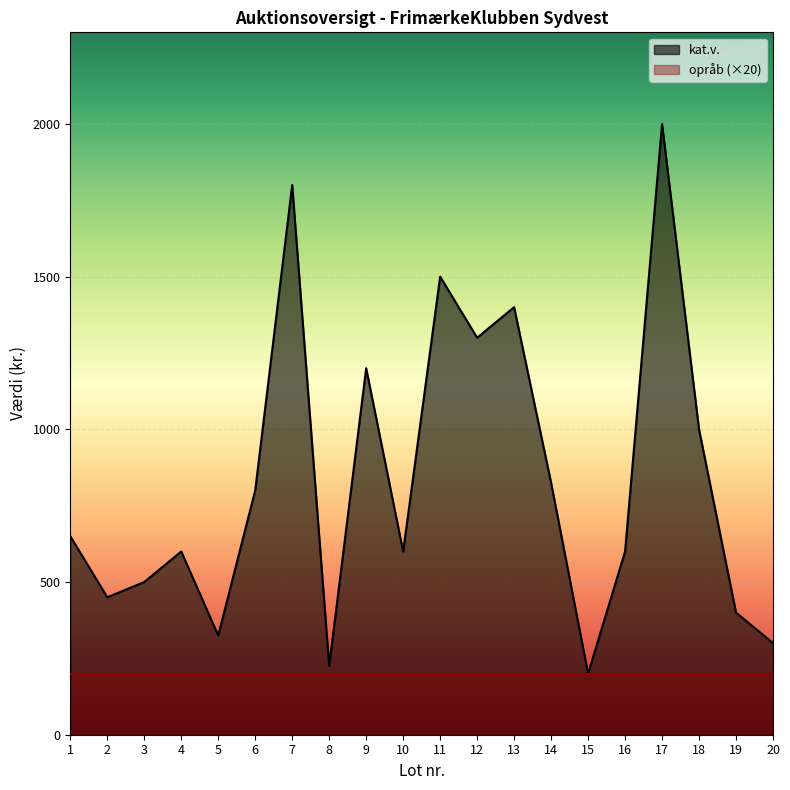

The value at 10 is 600. True or false?

True